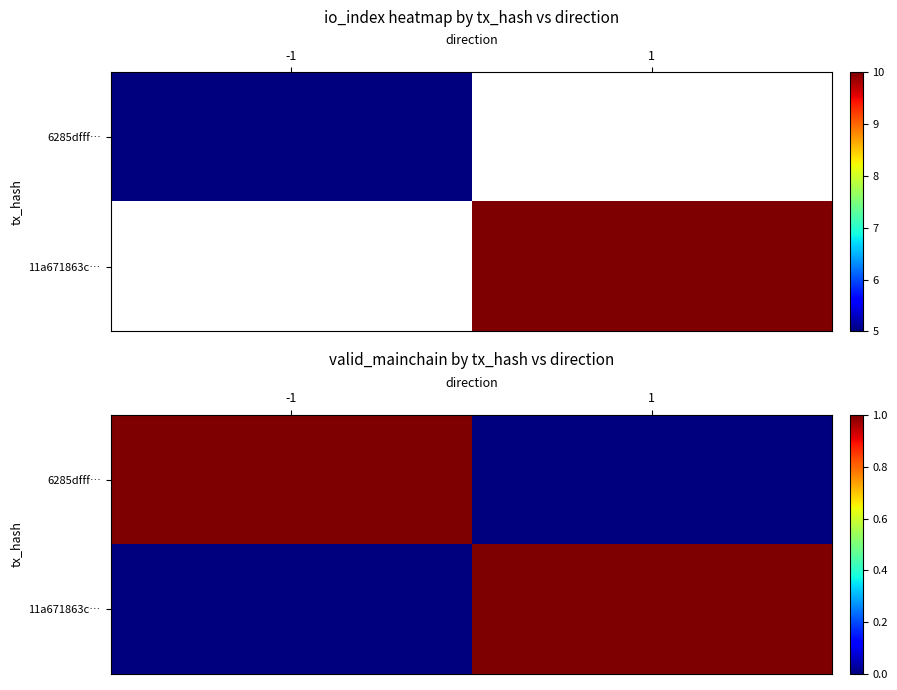

The 11a671863c… series shows 1 at 1. True or false?

True